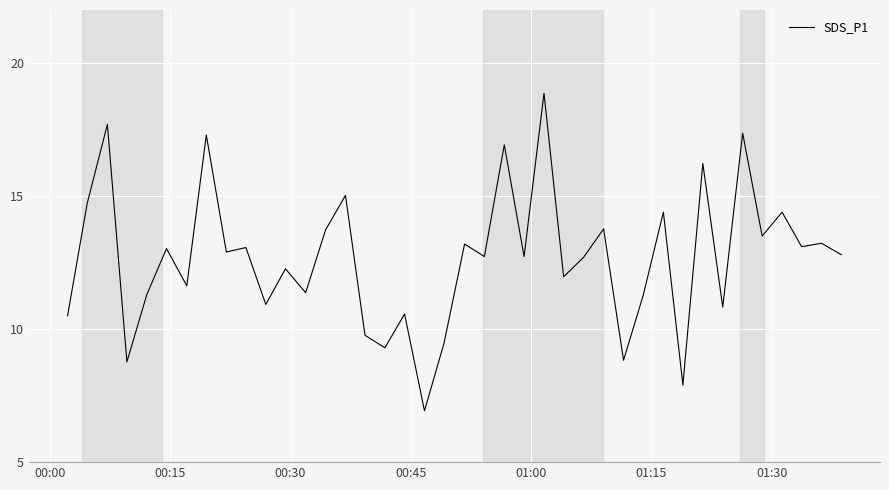

What is the maximum value shown in the chart?

18.9